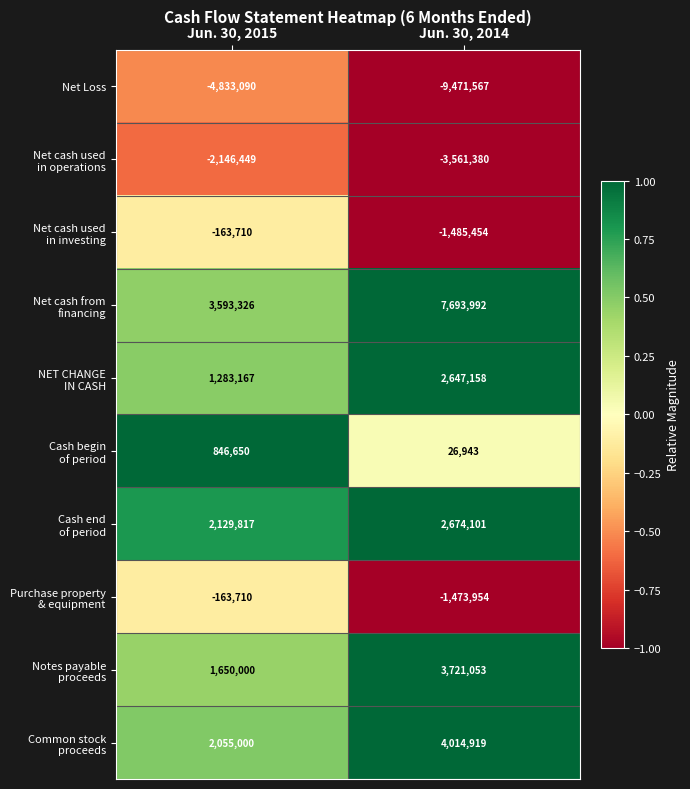

What is the difference between the Net Loss values at Jun. 30, 2015 and Jun. 30, 2014?

4638477